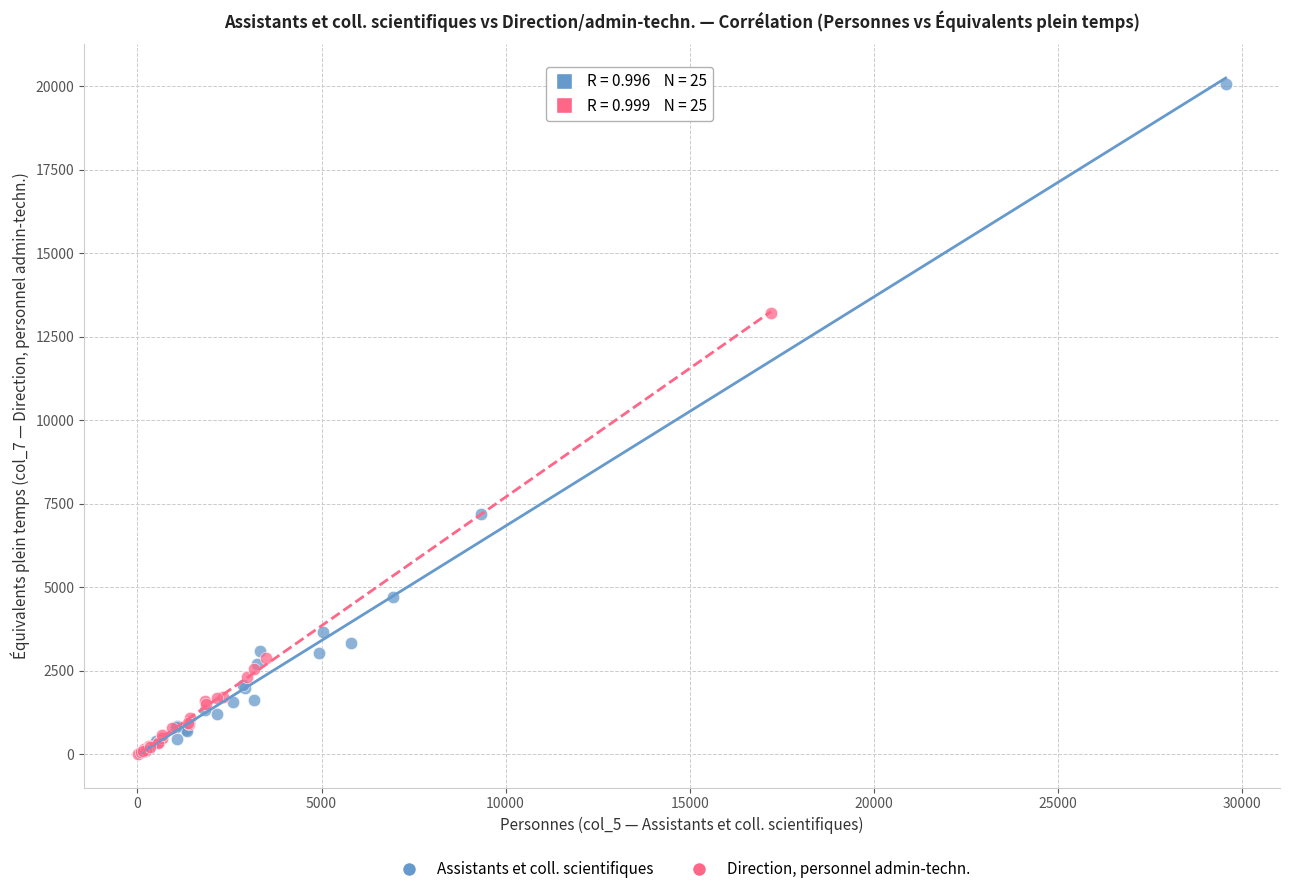

Which series reaches the maximum Y coordinate?

Assistants et coll. scientifiques